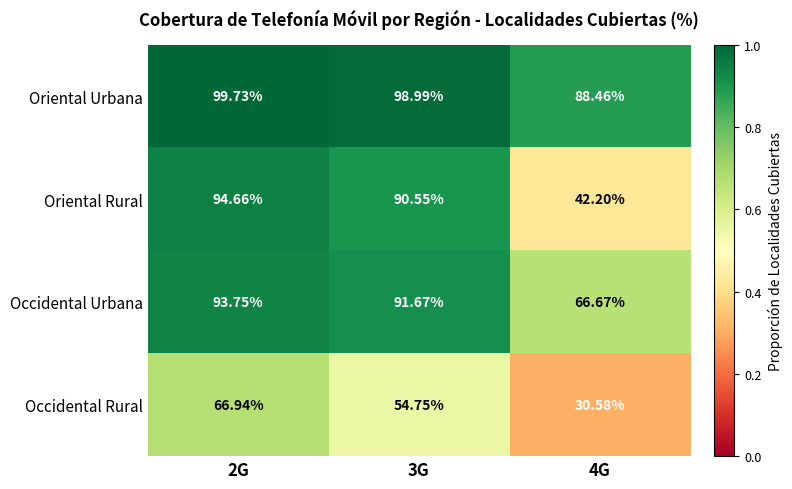

List the series in order of their overall mean, highest first.

Oriental Urbana, Occidental Urbana, Oriental Rural, Occidental Rural